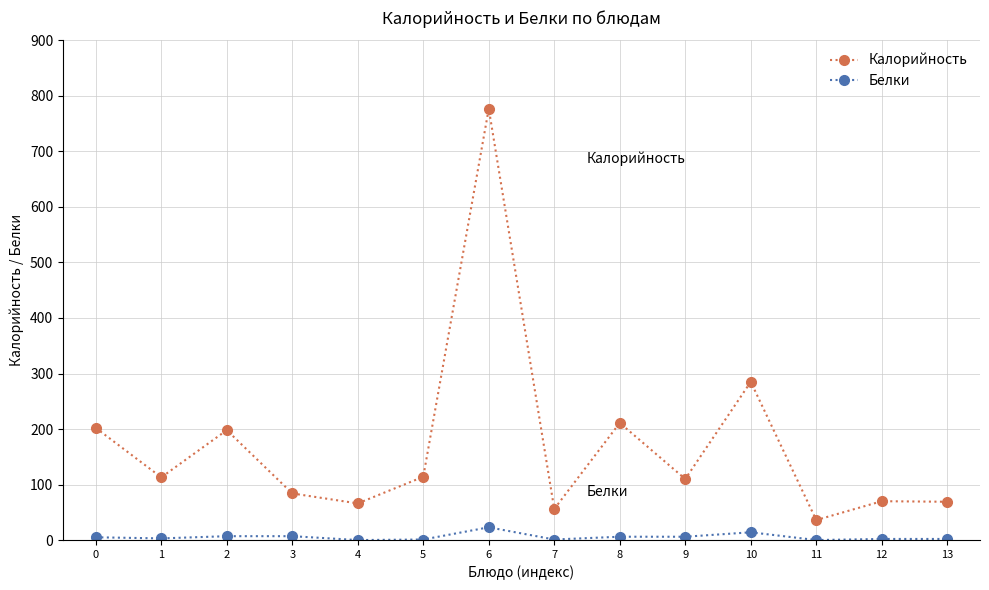

At which category does Калорийность reach its first local valley?

1